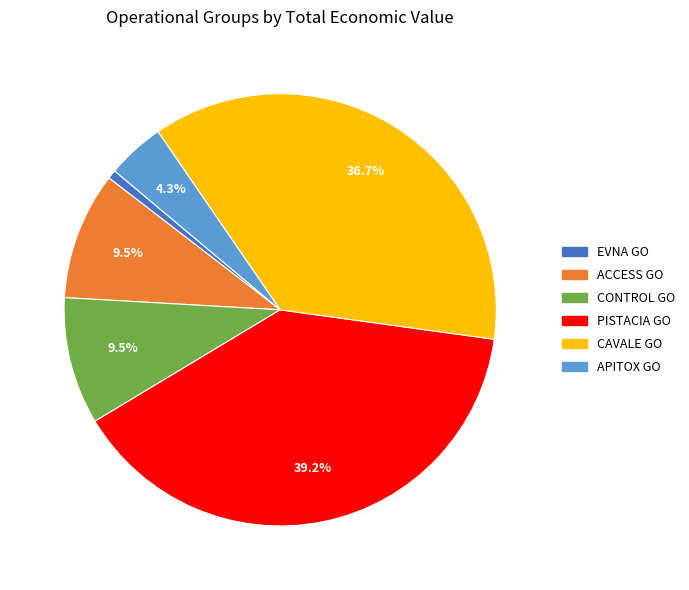

Is there a majority slice in this chart?

No